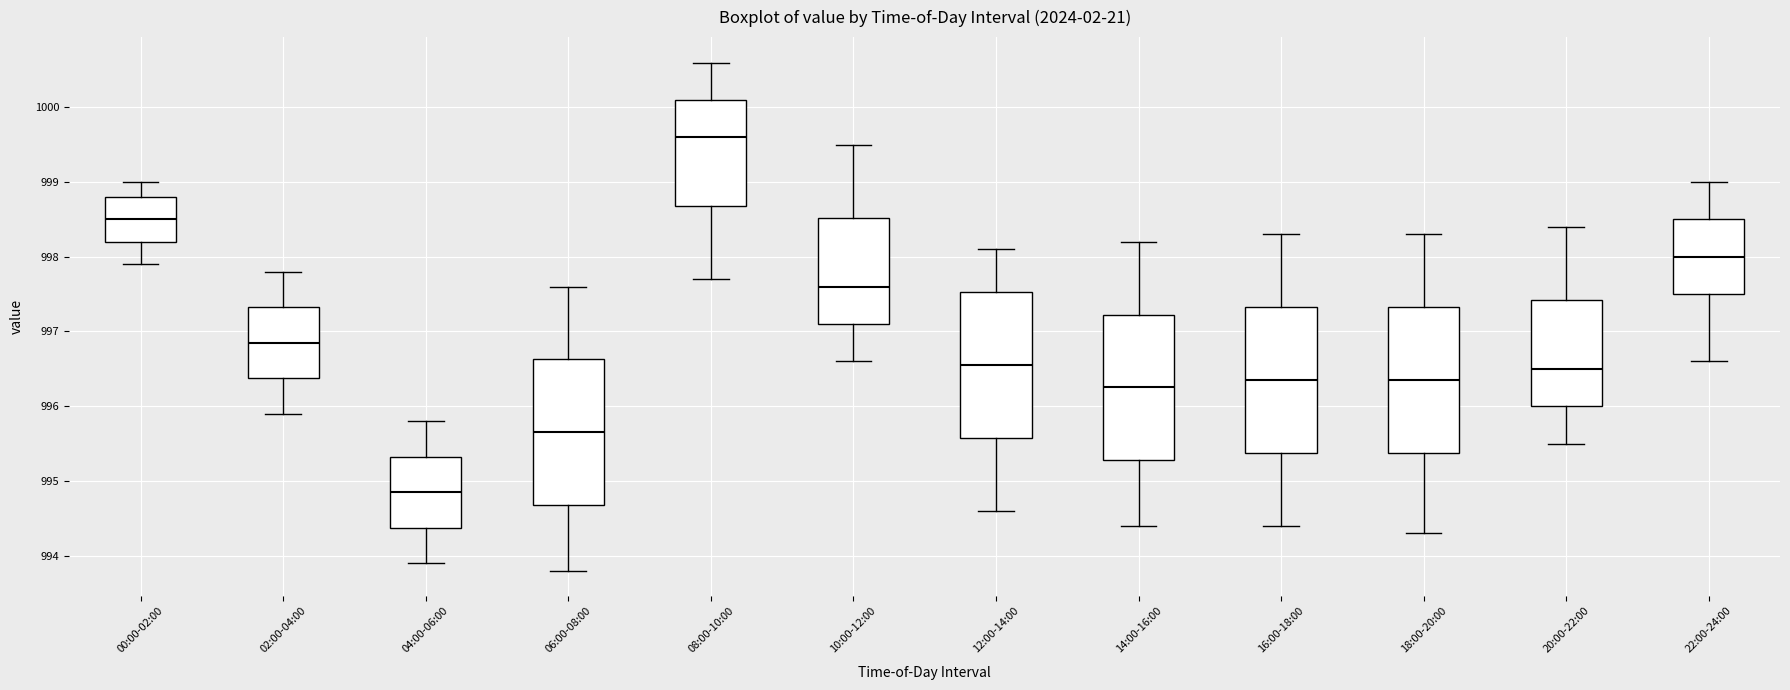

Reading left to right, transcribe this box plot: for each box, give where its median line is, the range the box spans, and where its two whiskers end, as read against the y-axis. The values are not printed on the chart, so give them approximately, as read against the axis.

00:00-02:00: median 998.5, box 998.2 to 998.8, whiskers 997.9 to 999.0
02:00-04:00: median 996.9, box 996.4 to 997.3, whiskers 995.9 to 997.8
04:00-06:00: median 994.9, box 994.4 to 995.3, whiskers 993.9 to 995.8
06:00-08:00: median 995.7, box 994.7 to 996.6, whiskers 993.8 to 997.6
08:00-10:00: median 999.6, box 998.7 to 1000.1, whiskers 997.7 to 1000.6
10:00-12:00: median 997.6, box 997.1 to 998.5, whiskers 996.6 to 999.5
12:00-14:00: median 996.6, box 995.6 to 997.5, whiskers 994.6 to 998.1
14:00-16:00: median 996.3, box 995.3 to 997.2, whiskers 994.4 to 998.2
16:00-18:00: median 996.4, box 995.4 to 997.3, whiskers 994.4 to 998.3
18:00-20:00: median 996.4, box 995.4 to 997.3, whiskers 994.3 to 998.3
20:00-22:00: median 996.5, box 996.0 to 997.4, whiskers 995.5 to 998.4
22:00-24:00: median 998.0, box 997.5 to 998.5, whiskers 996.6 to 999.0